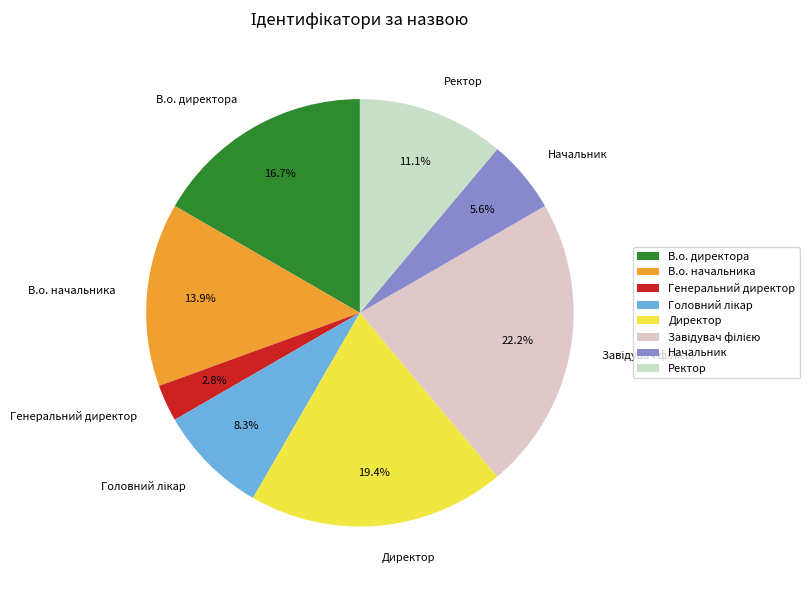

Combined, do Начальник and Директор account for over 50%?

No